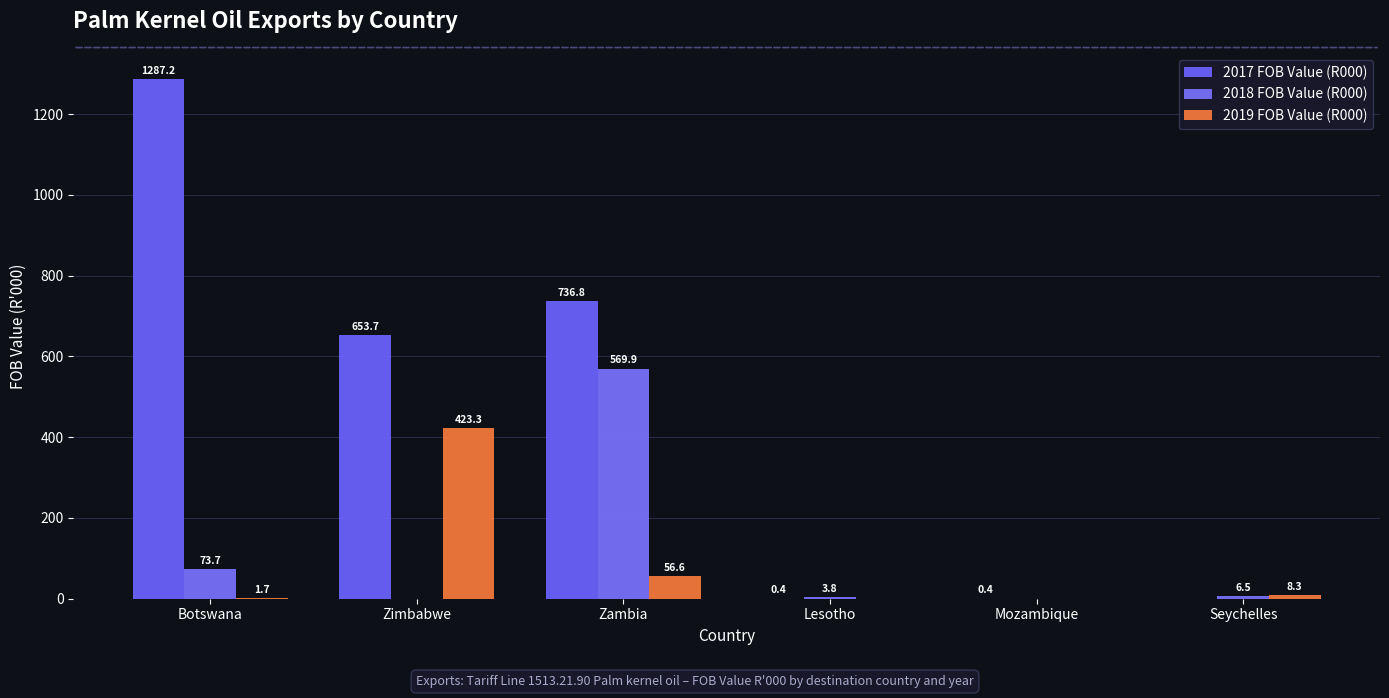

List the series in order of their peak value, highest first.

2017 FOB Value (R000), 2018 FOB Value (R000), 2019 FOB Value (R000)